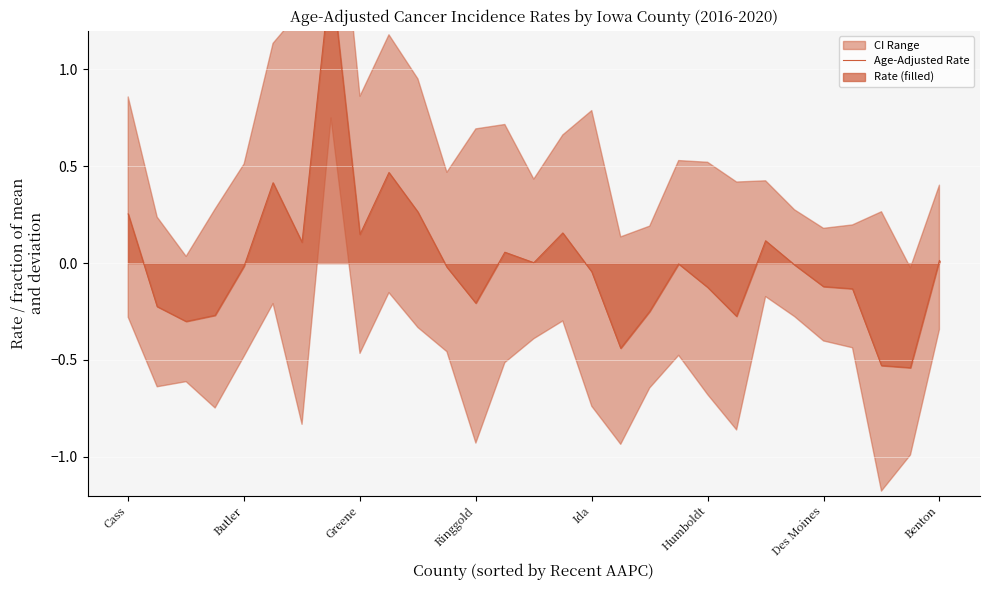

How many points are lower than both their immediate neighbors (excluding endpoints)?

8